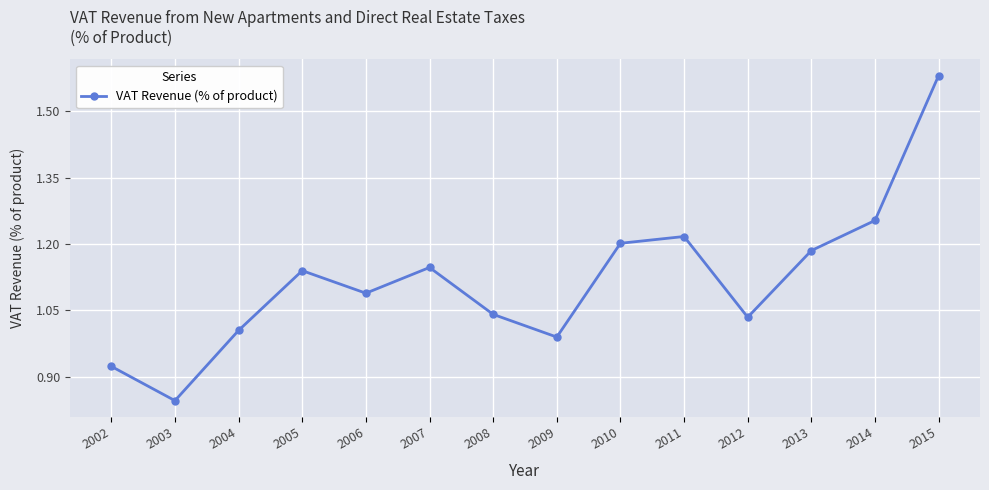

How many interior local valleys (lower than both neighbors) does the data have?

4